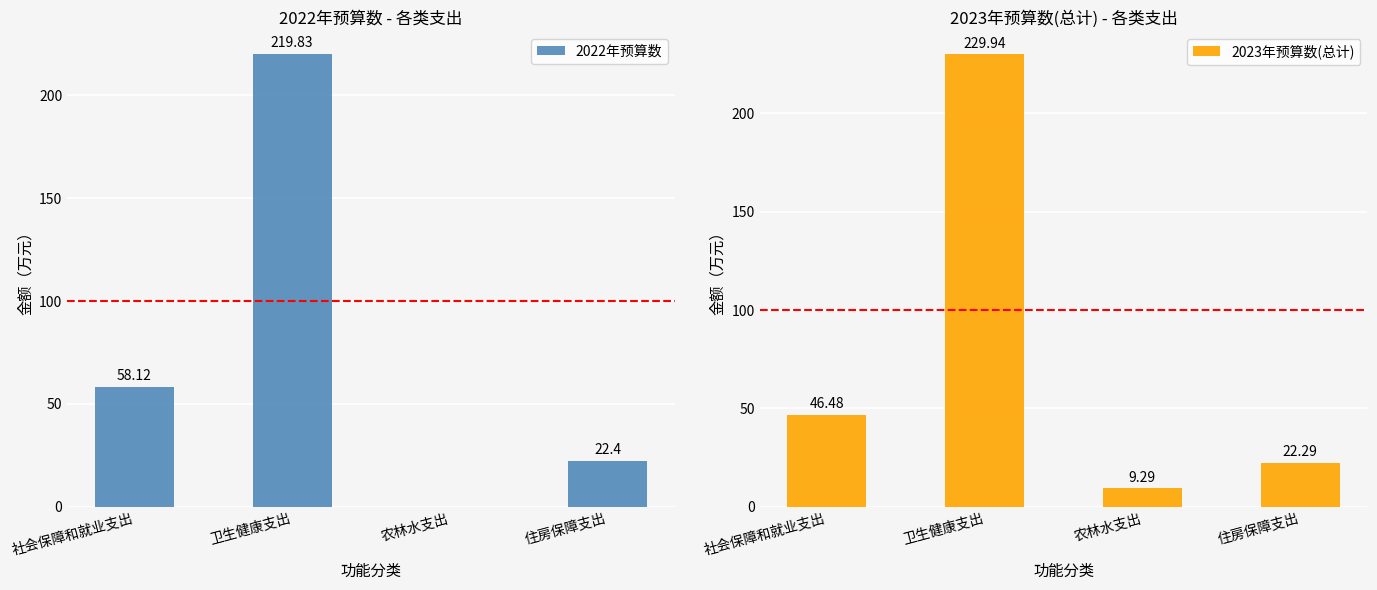

The 2023年预算数(总计) series shows 6.0 at 住房保障支出. True or false?

False